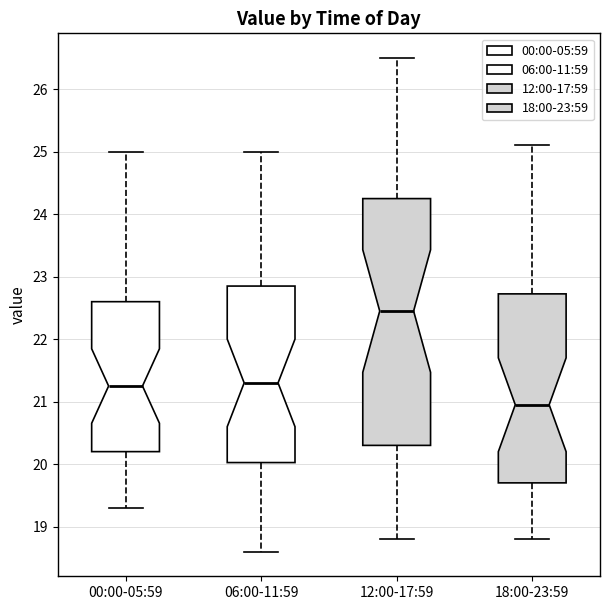

Reading left to right, read every box against the y-axis: the position of its median line, the range the box covers, and the ends of its whiskers. The values are not printed on the chart, so give them approximately, as read against the axis.

00:00-05:59: median 21.3, box 20.2 to 22.6, whiskers 19.3 to 25.0
06:00-11:59: median 21.3, box 20.0 to 22.9, whiskers 18.6 to 25.0
12:00-17:59: median 22.5, box 20.3 to 24.3, whiskers 18.8 to 26.5
18:00-23:59: median 21.0, box 19.7 to 22.7, whiskers 18.8 to 25.1